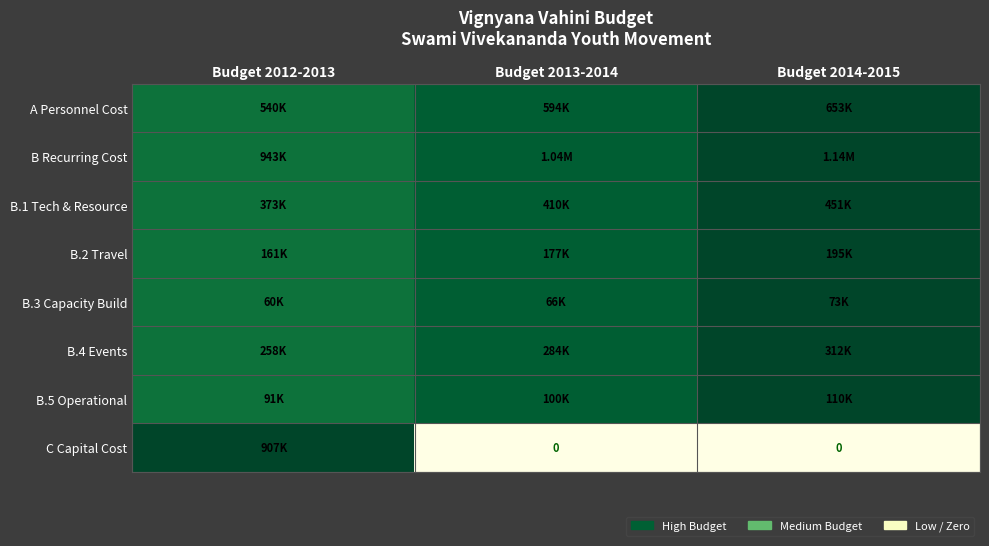

At how many categories does at least one series exceed 0?

3